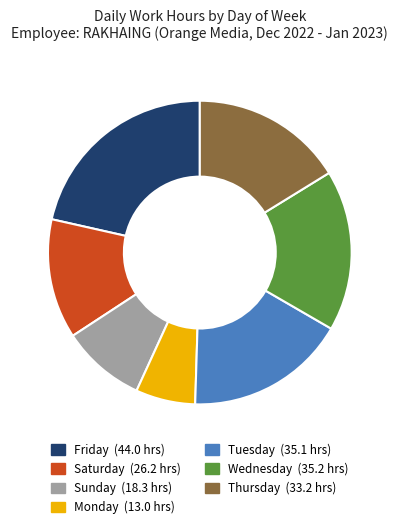

Does any single category account for the majority?

No